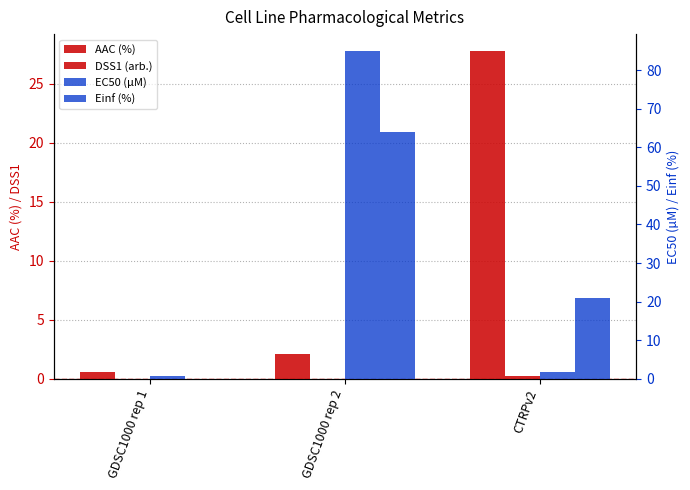

Which series has the largest range (max minus min)?

EC50 (µM)